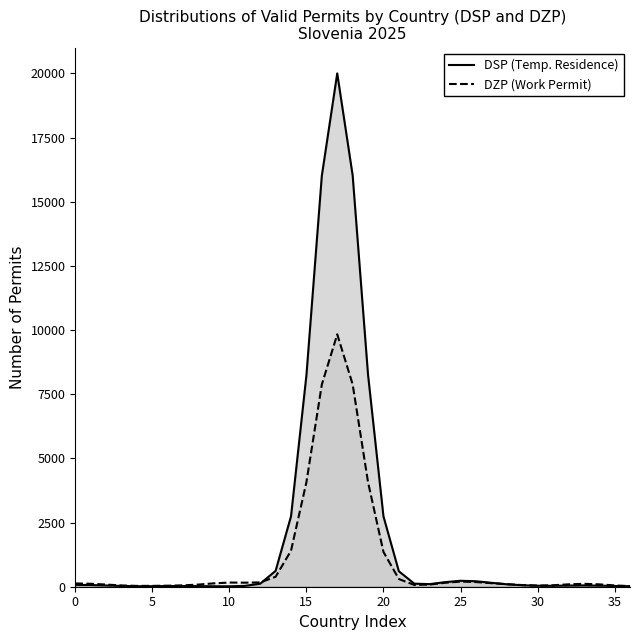

What is the maximum value shown in the chart?

19998.8